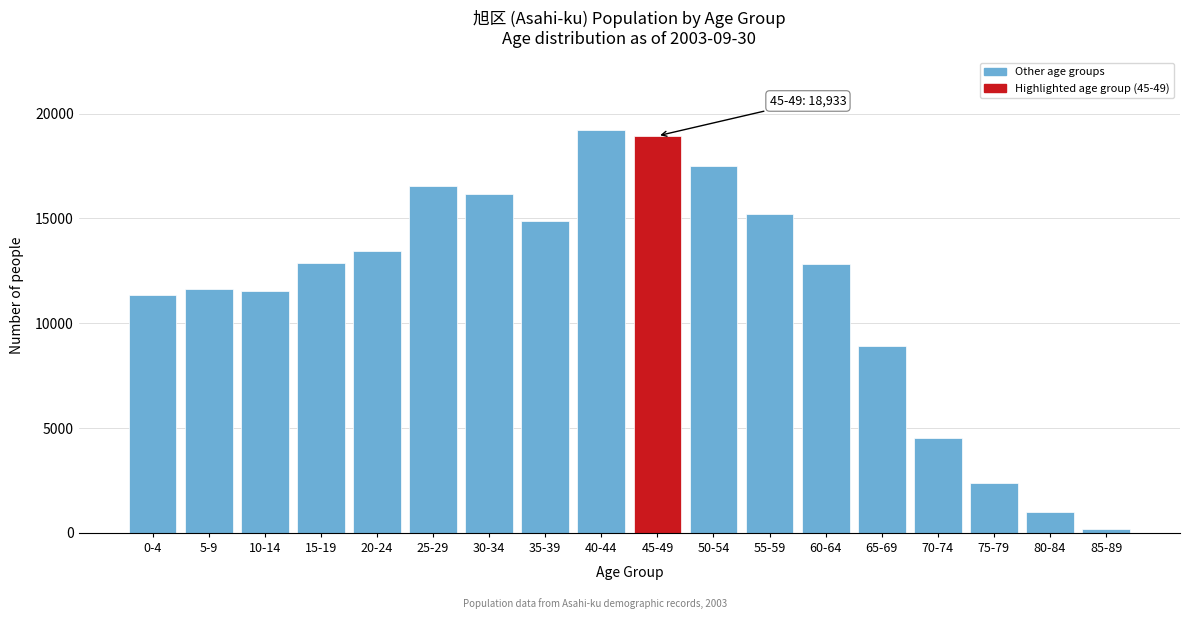

What is the difference between the maximum and minimum values?

19011